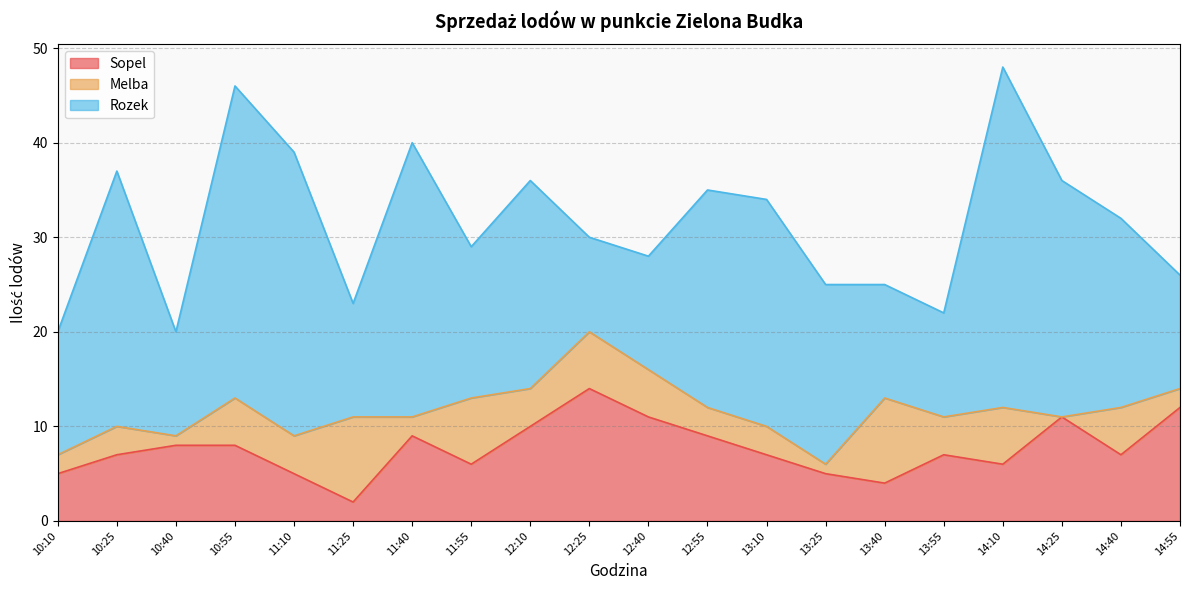

Which label corresponds to the largest value in the chart?

14:10